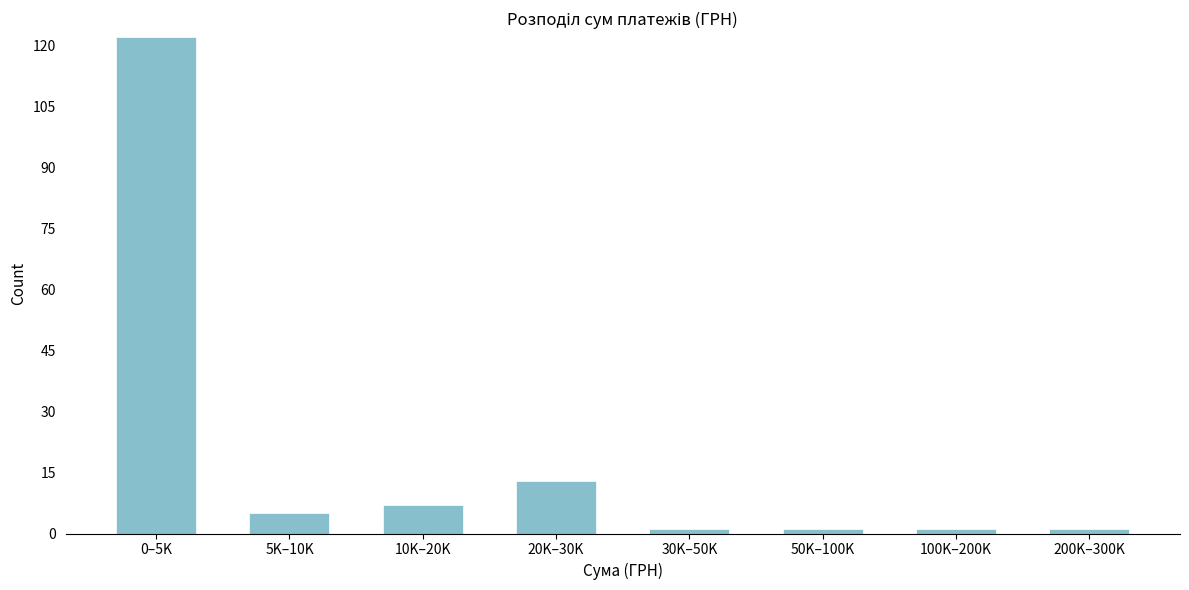

Reading left to right, what are all the values shown in this chart?

122	5	7	13	1	1	1	1